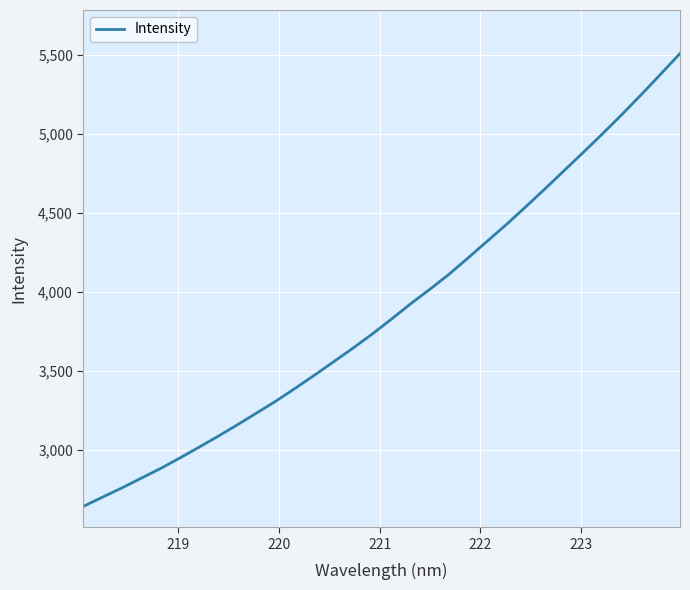

What is the minimum value shown in the chart?

2641.8